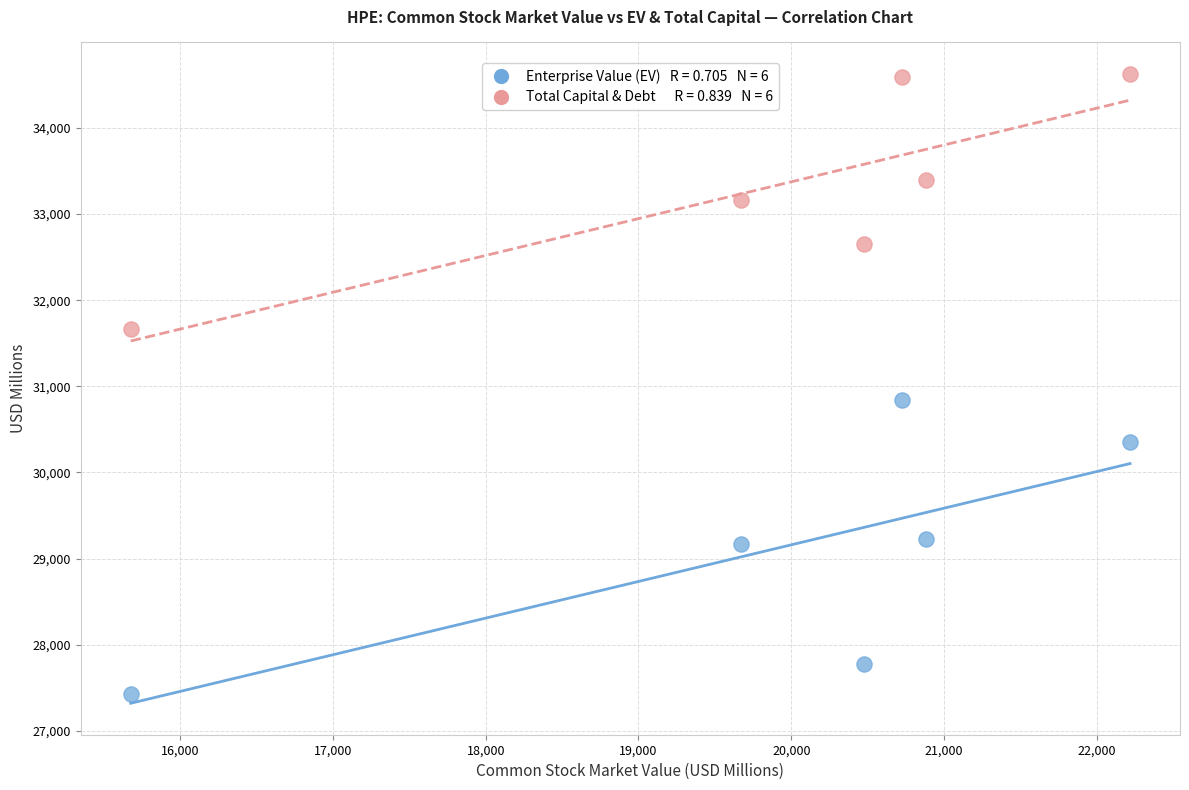

Across all data points, what is the range of Y values (max minus min)?

7196